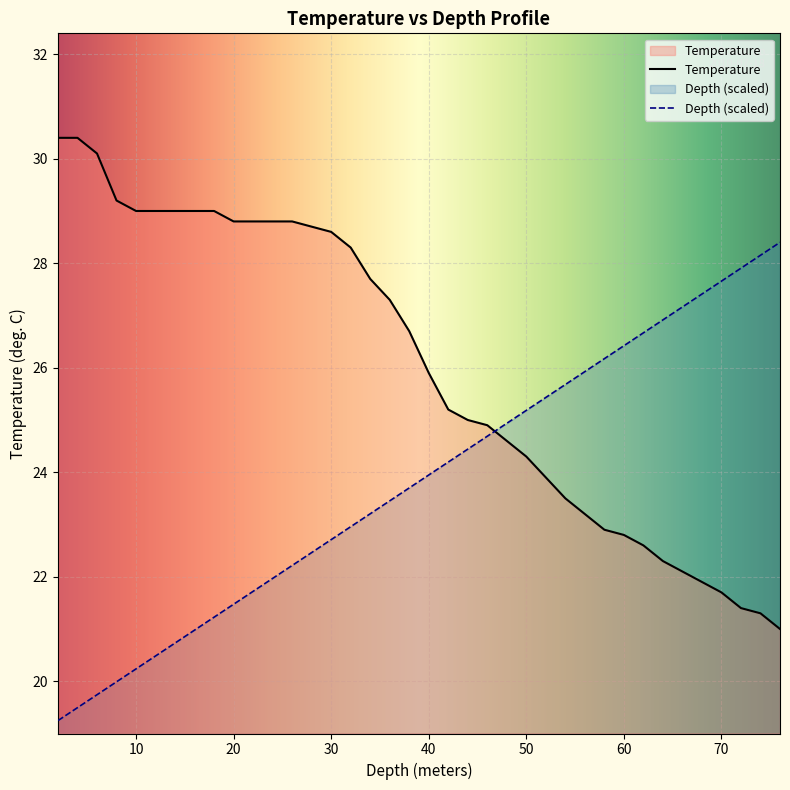

What is the label of the 24th point from the right?

30.0